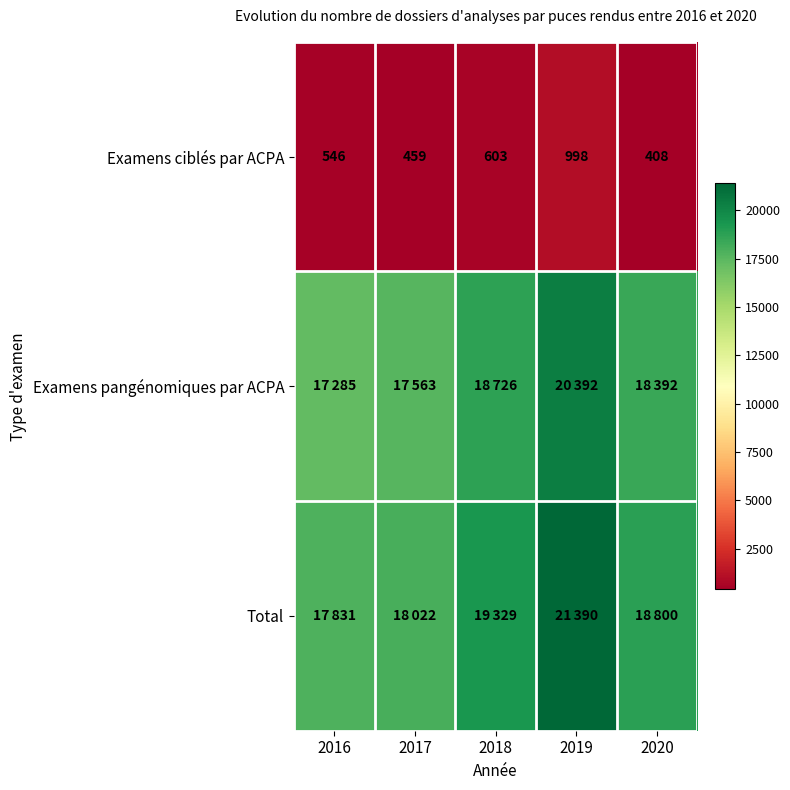

True or false: Examens ciblés par ACPA has a value of 998 at 2019.

True